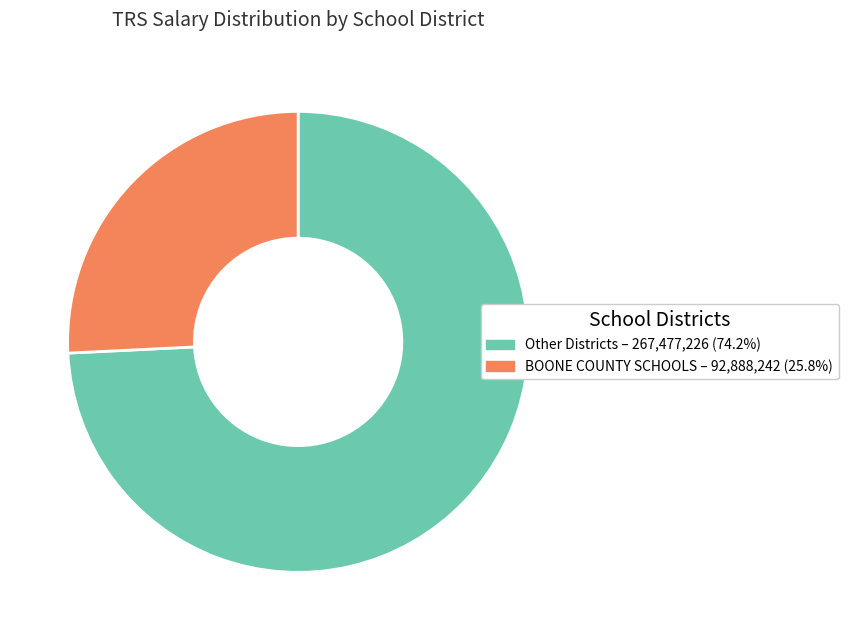

Is there any slice that represents more than half of the pie?

Yes